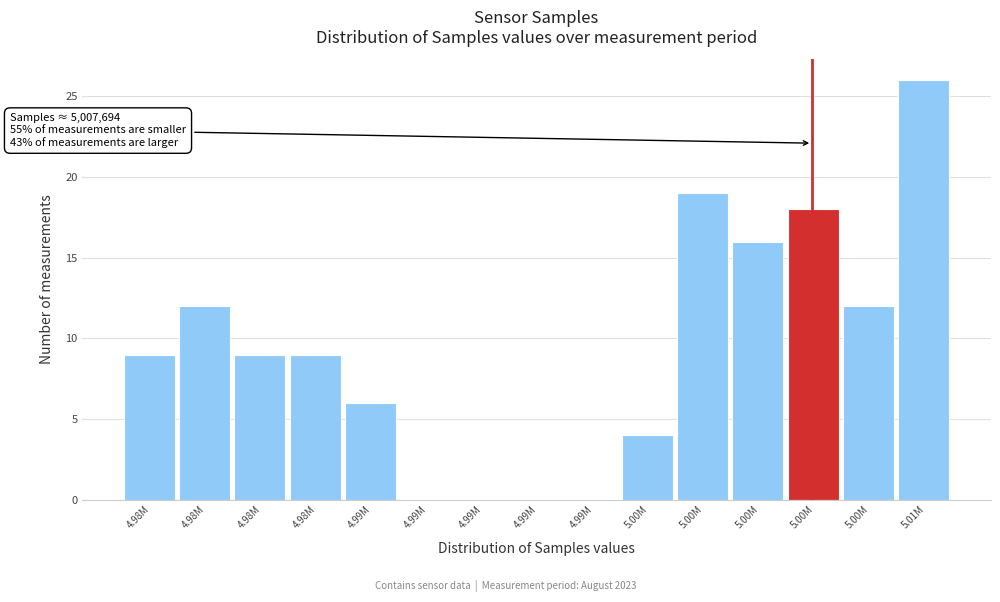

How many series are shown in this chart?

1